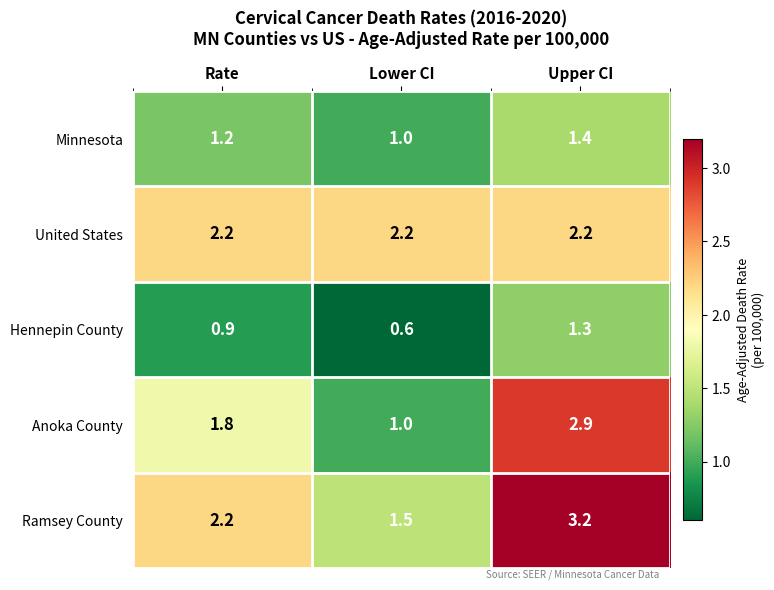

What is the lowest value of the United States series?

2.2